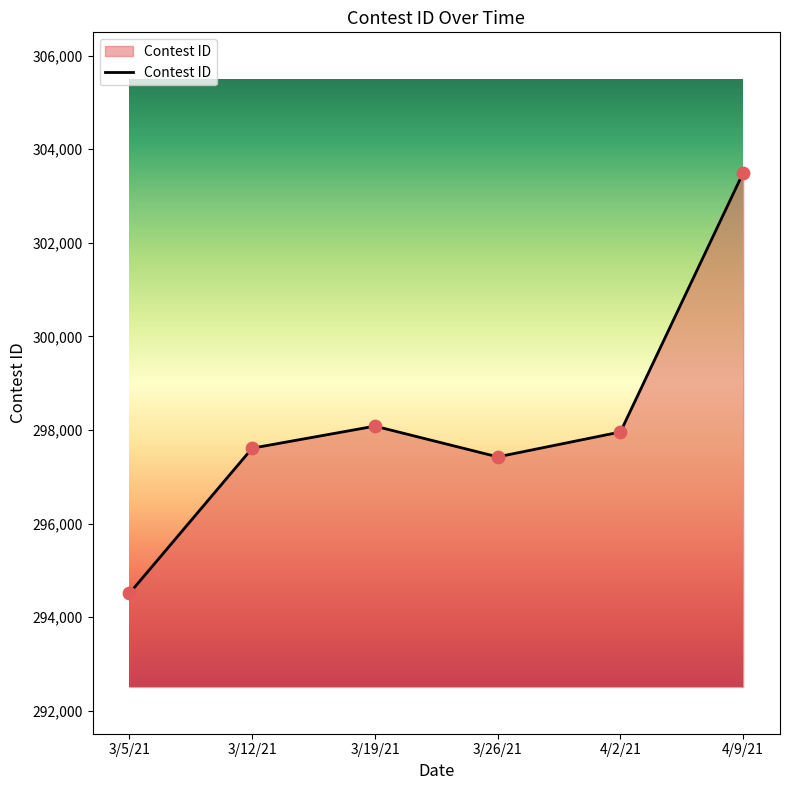

Between 3/12/21 and 3/5/21, which is larger?

3/12/21